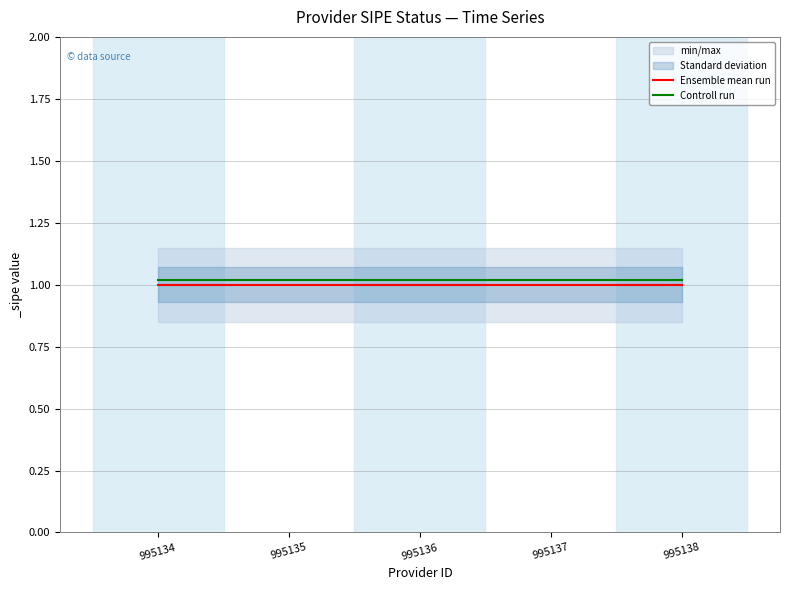

Reading left to right, what are all the values shown in this chart?

Ensemble mean run: 995134=1.0	995135=1.0	995136=1.0	995137=1.0	995138=1.0
Controll run: 995134=1.0	995135=1.0	995136=1.0	995137=1.0	995138=1.0